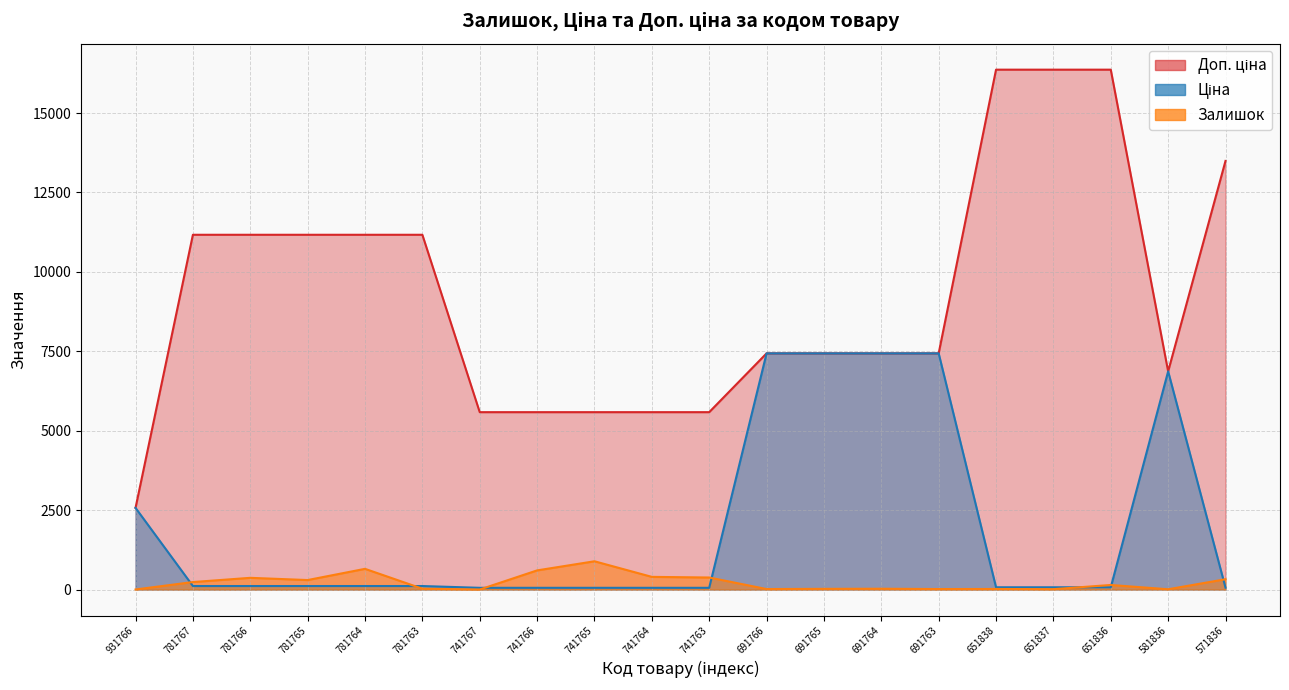

What is the greatest value displayed?

16366.5